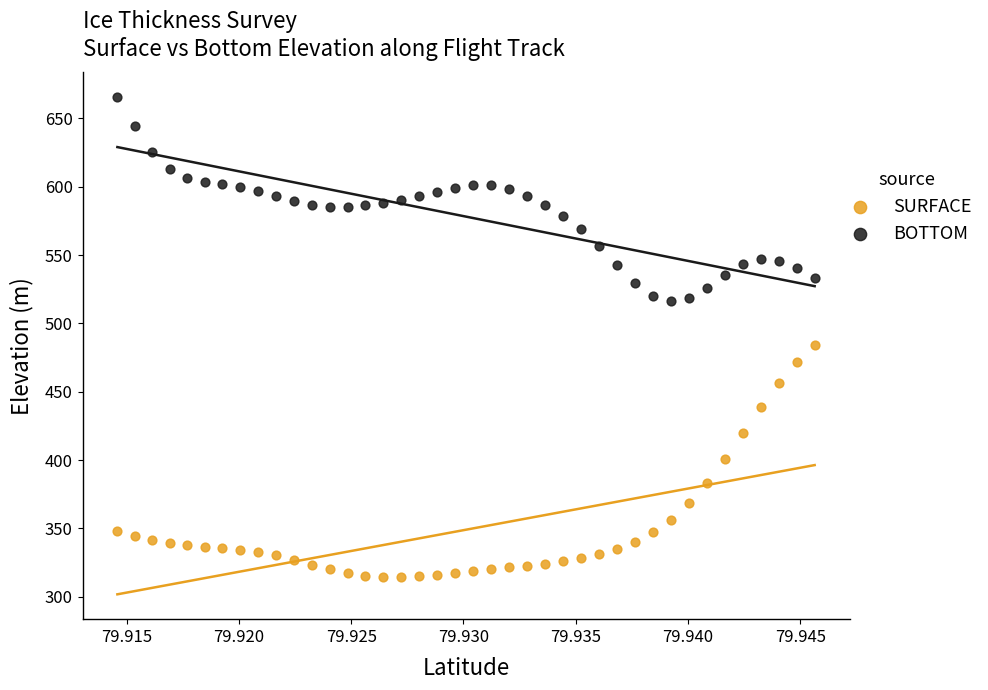

Which series has the widest spread of Y values?

SURFACE